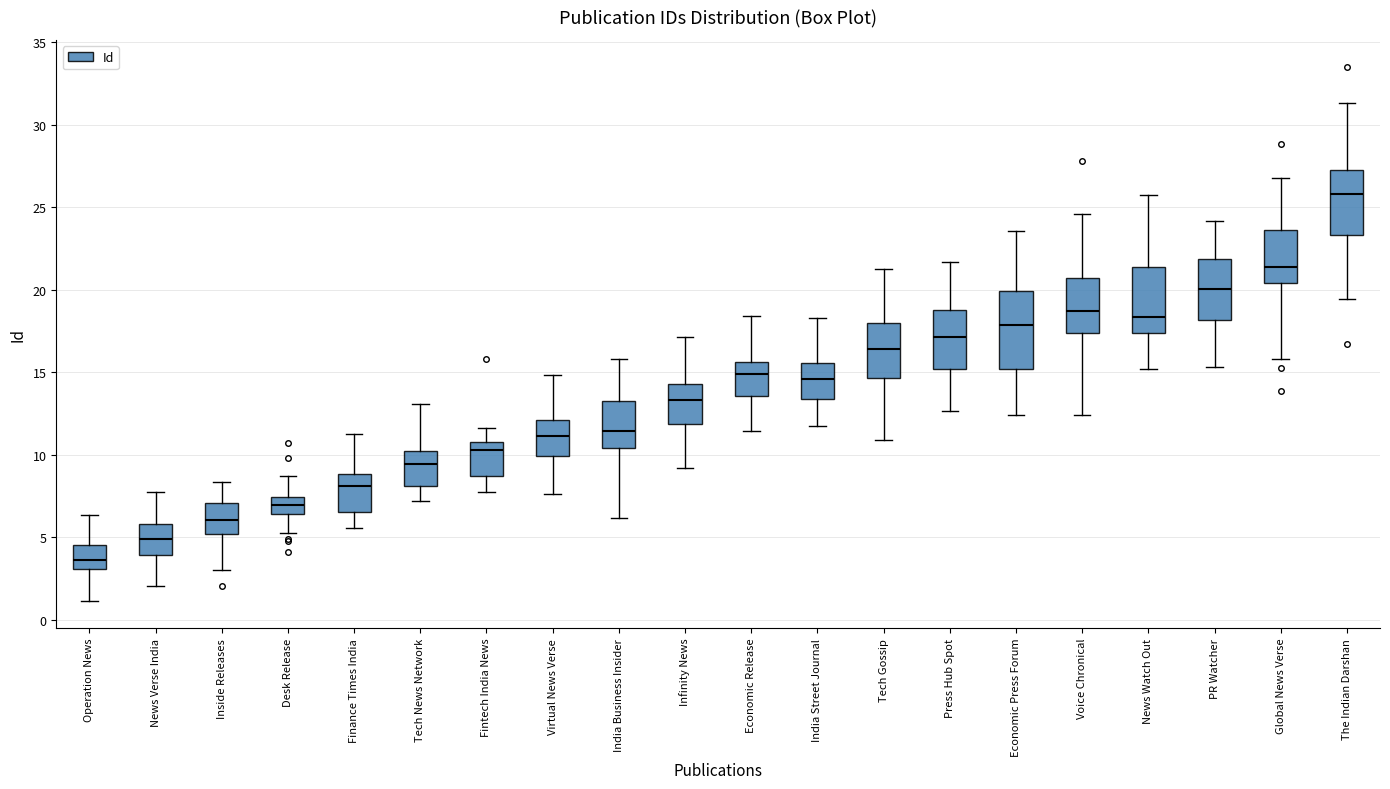

Reading left to right, read every box against the y-axis: the position of its median line, the range the box covers, and the ends of its whiskers. The values are not printed on the chart, so give them approximately, as read against the axis.

Operation News: median 3.5, box 3.0 to 4.5, whiskers 1.0 to 6.5
News Verse India: median 5.0, box 4.0 to 6.0, whiskers 2.0 to 8.0
Inside Releases: median 6.0, box 5.0 to 7.0, whiskers 3.0 to 8.5
Desk Release: median 7.0, box 6.5 to 7.5, whiskers 5.0 to 8.5
Finance Times India: median 8.0, box 6.5 to 9.0, whiskers 5.5 to 11.5
Tech News Network: median 9.5, box 8.0 to 10.0, whiskers 7.0 to 13.0
Fintech India News: median 10.5, box 8.5 to 11.0, whiskers 7.5 to 11.5
Virtual News Verse: median 11.0, box 10.0 to 12.0, whiskers 7.5 to 15.0
India Business Insider: median 11.5, box 10.5 to 13.5, whiskers 6.0 to 16.0
Infinity News: median 13.5, box 12.0 to 14.5, whiskers 9.0 to 17.0
Economic Release: median 15.0, box 13.5 to 15.5, whiskers 11.5 to 18.5
India Street Journal: median 14.5, box 13.5 to 15.5, whiskers 11.5 to 18.5
Tech Gossip: median 16.5, box 14.5 to 18.0, whiskers 11.0 to 21.5
Press Hub Spot: median 17.0, box 15.0 to 19.0, whiskers 12.5 to 21.5
Economic Press Forum: median 18.0, box 15.0 to 20.0, whiskers 12.5 to 23.5
Voice Chronical: median 18.5, box 17.5 to 20.5, whiskers 12.5 to 24.5
News Watch Out: median 18.5, box 17.5 to 21.5, whiskers 15.0 to 25.5
PR Watcher: median 20.0, box 18.0 to 22.0, whiskers 15.5 to 24.0
Global News Verse: median 21.5, box 20.5 to 23.5, whiskers 16.0 to 27.0
The Indian Darshan: median 26.0, box 23.5 to 27.0, whiskers 19.5 to 31.5